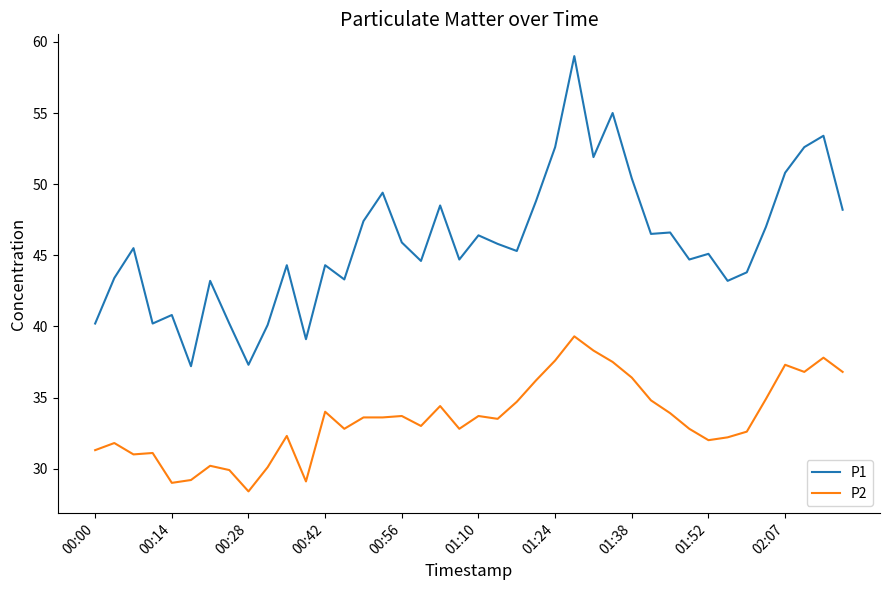

What is the maximum value for P2?

39.3